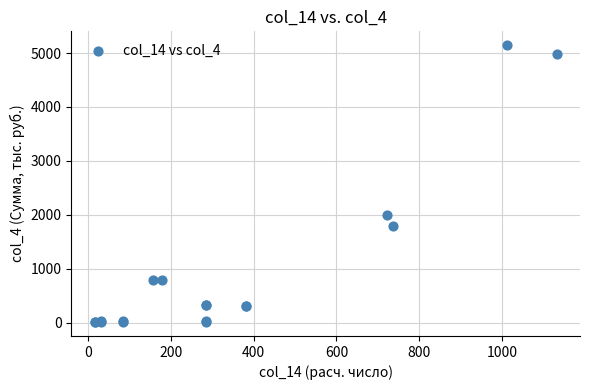

What Y value in the scatter plot is closest to 2578?

2002.4